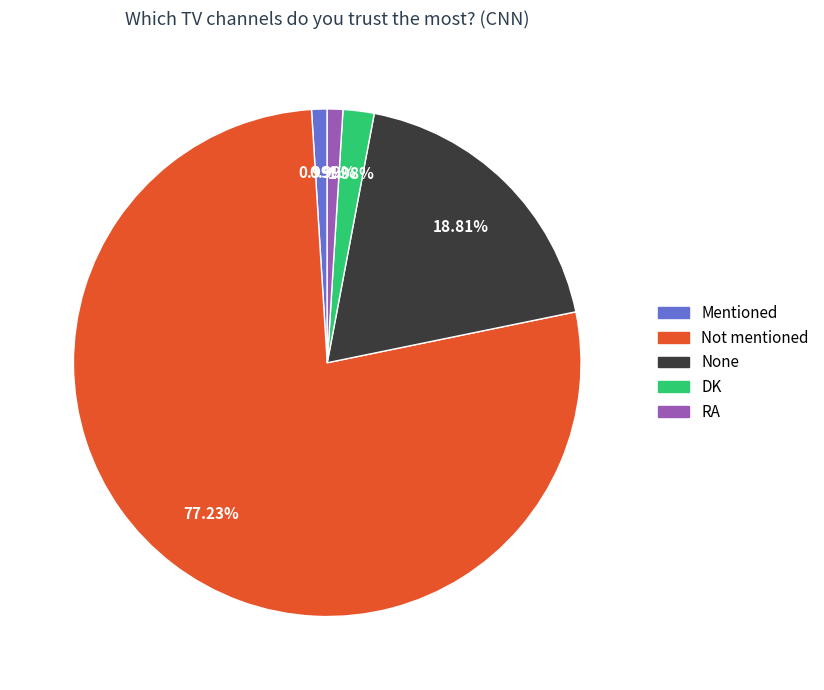

Which slice is the largest?

Not mentioned